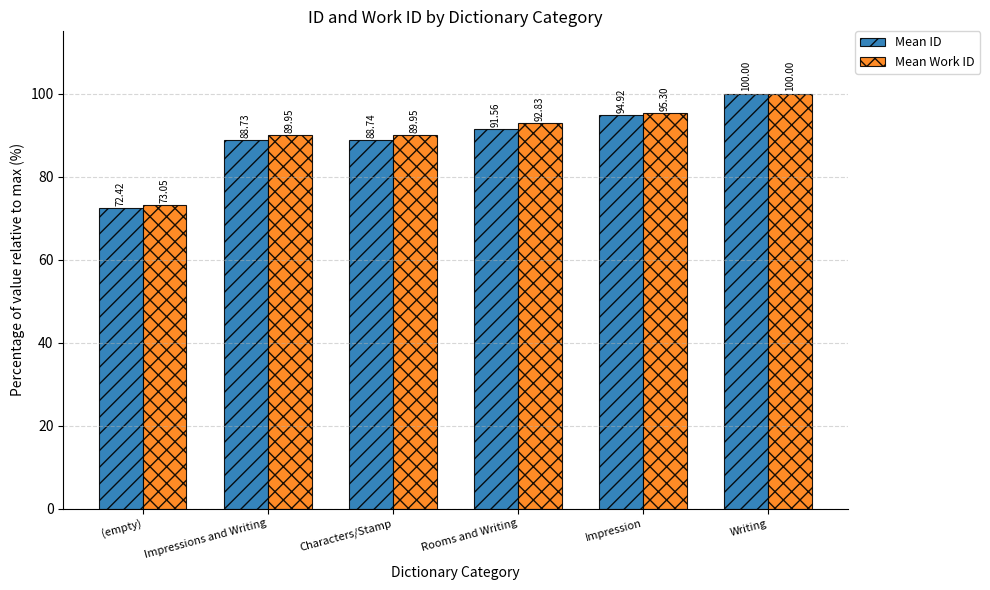

Is it true that Mean Work ID equals 95.3 at Impression?

True